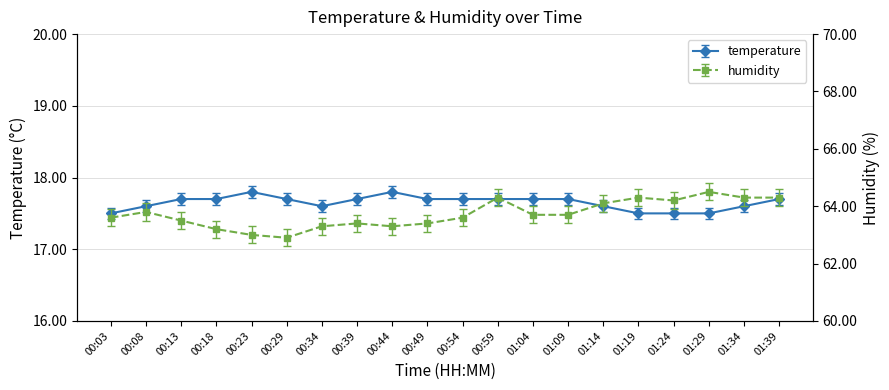

In temperature, how many points are lower than both neighbors (excluding endpoints)?

1